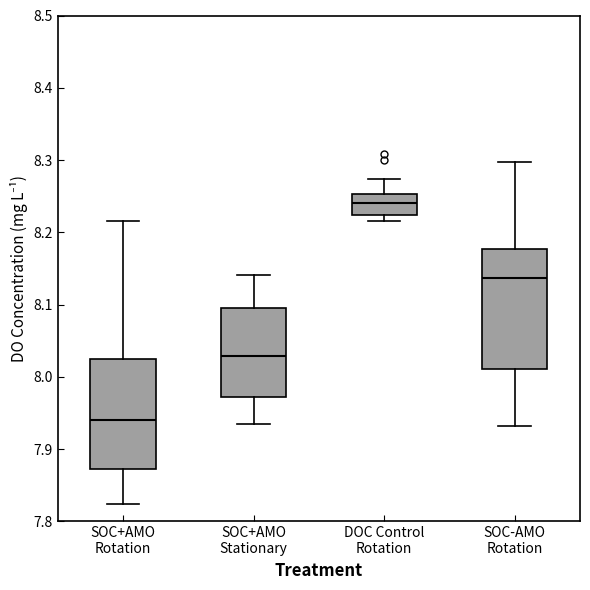

Reading left to right, read every box against the y-axis: the position of its median line, the range the box covers, and the ends of its whiskers. The values are not printed on the chart, so give them approximately, as read against the axis.

SOC+AMO Rotation: median 7.94, box 7.87 to 8.03, whiskers 7.82 to 8.22
SOC+AMO Stationary: median 8.03, box 7.97 to 8.10, whiskers 7.94 to 8.14
DOC Control Rotation: median 8.24, box 8.22 to 8.25, whiskers 8.22 (just below the box's lower edge) to 8.27
SOC-AMO Rotation: median 8.14, box 8.01 to 8.18, whiskers 7.93 to 8.30